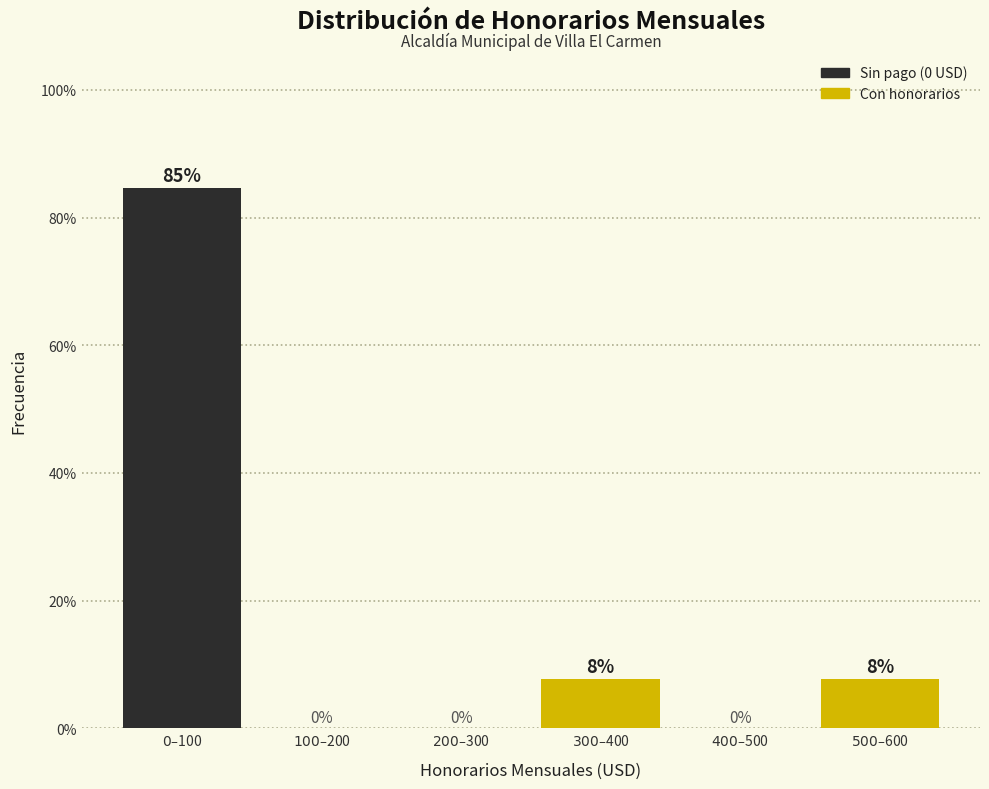

What is the maximum value shown in the chart?

84.6